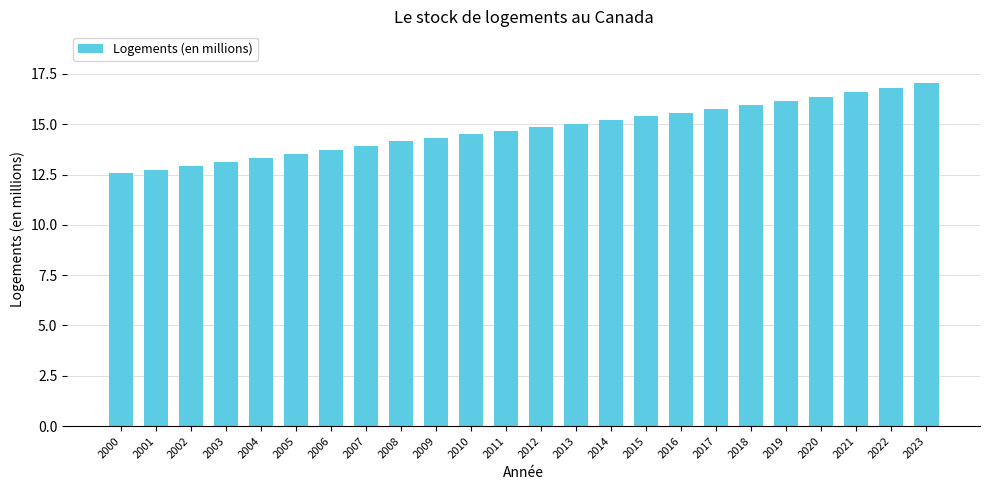

How many distinct data groups are displayed?

1